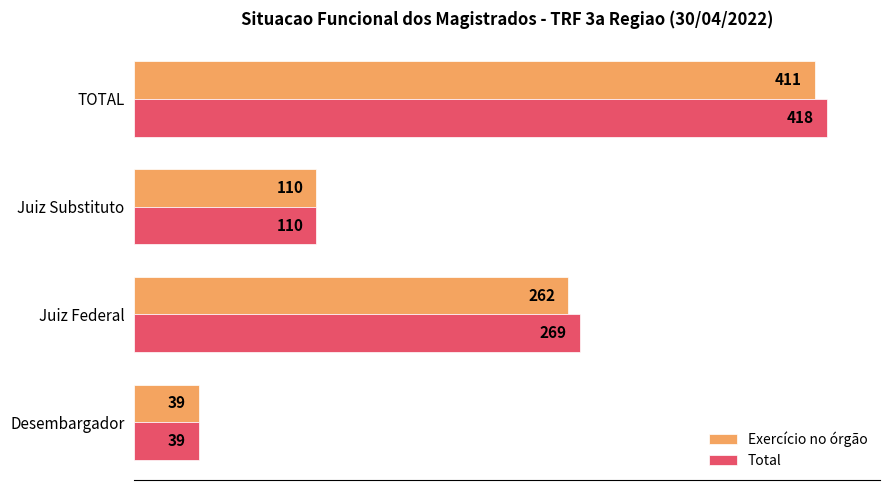

Which series has the largest total across all categories?

Total